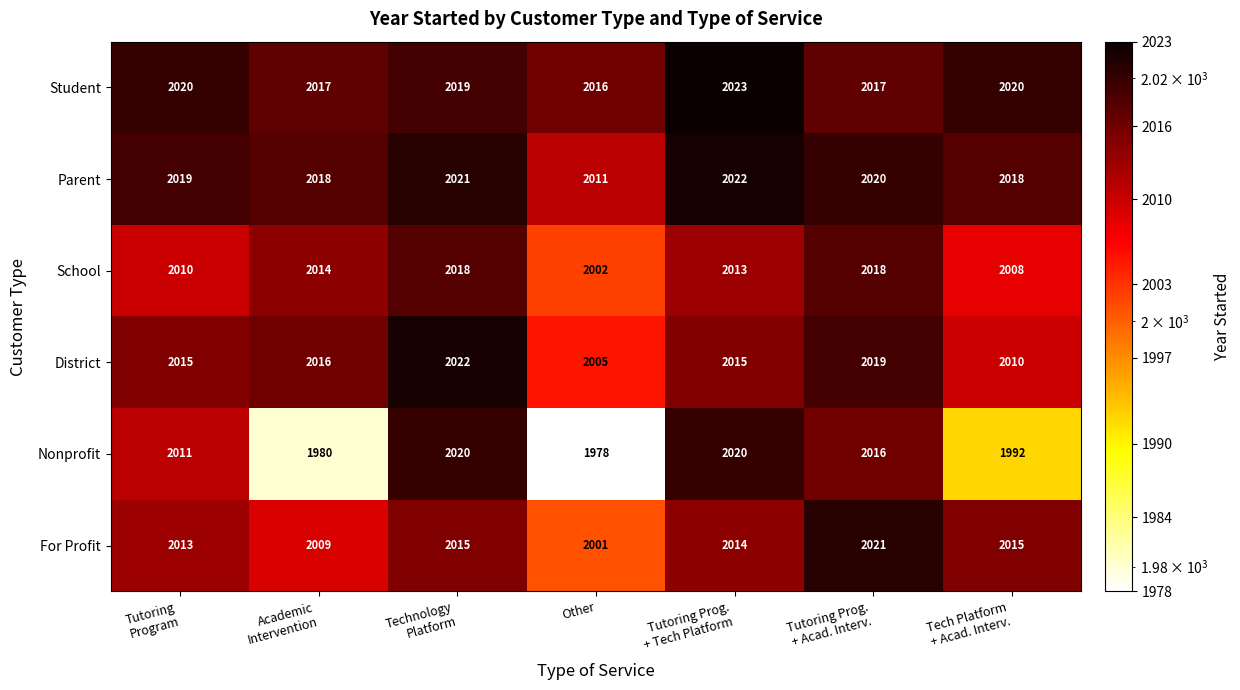

What is the total value across all series at Tutoring Prog.
+ Acad. Interv.?

12111